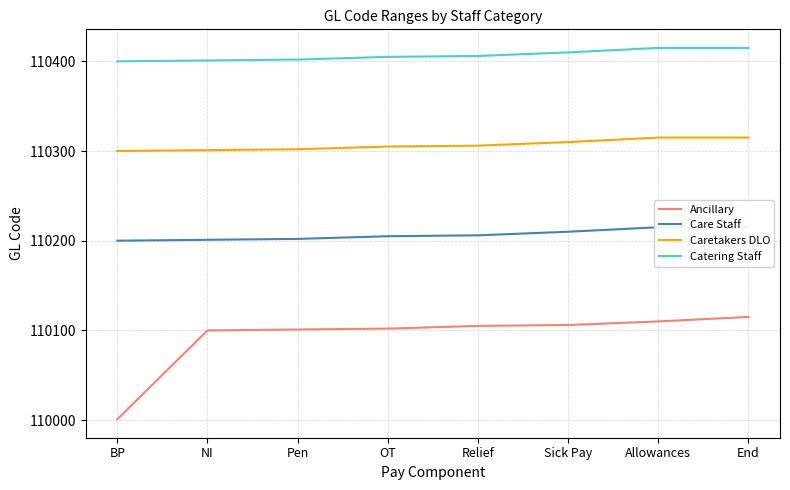

At which category is the sum across all series the highest?

End